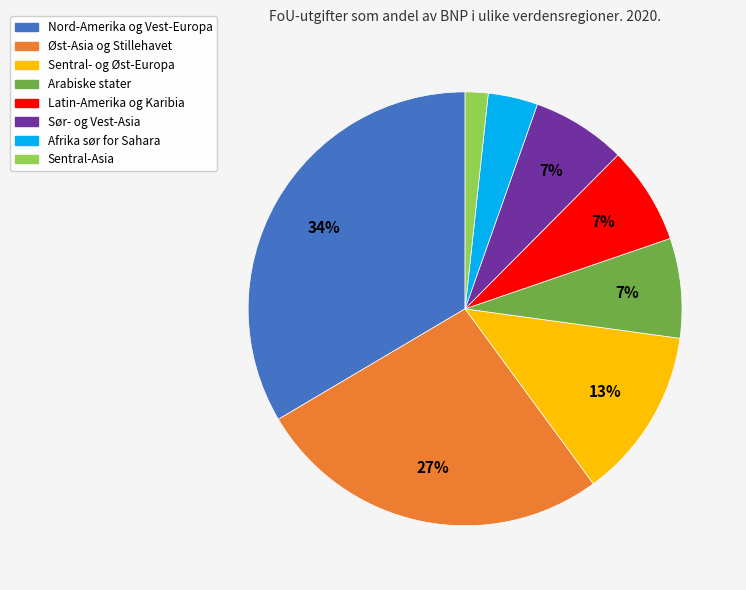

Combined, do Nord-Amerika og Vest-Europa and Sør- og Vest-Asia account for over 50%?

No